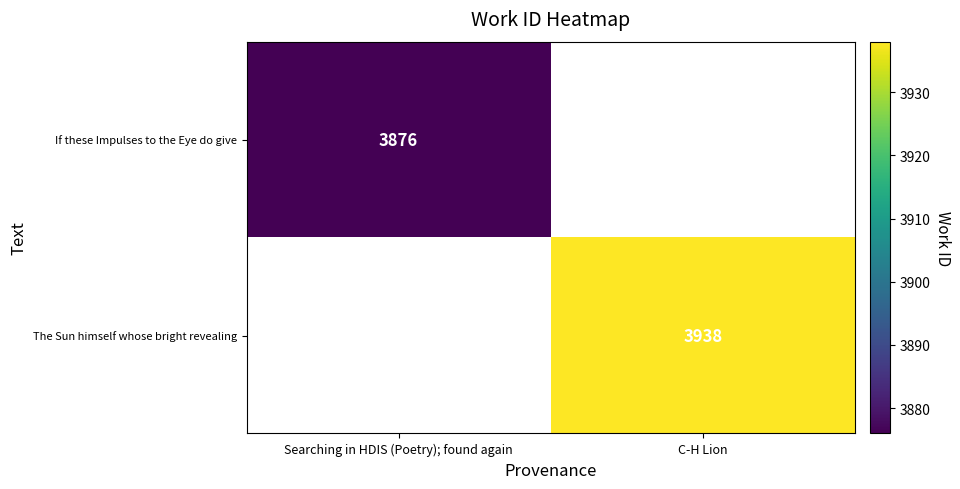

The value of The Sun himself whose bright revealing at C-H Lion is 3938. True or false?

True